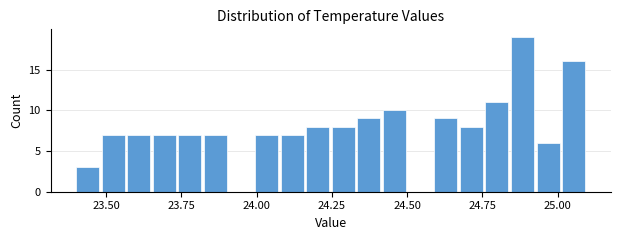

Around what value on the x-axis is the tallest bar? Give the approximate position of its centre, as read against the axis.

24.90